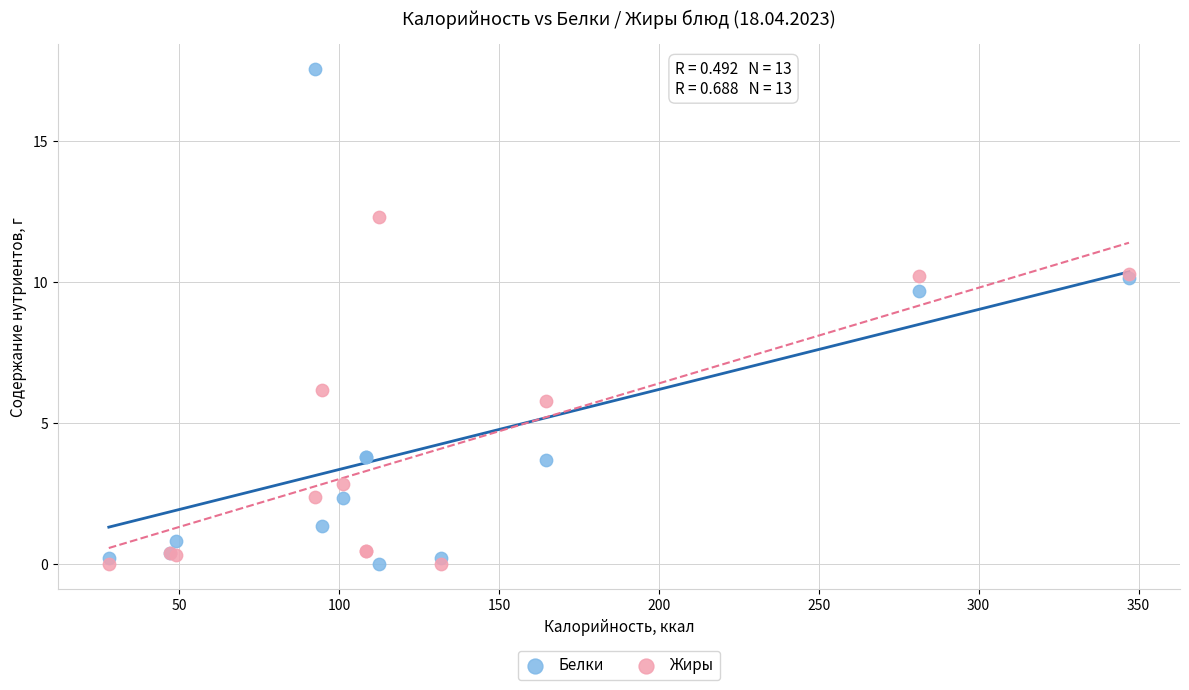

Which series has the largest Y range (max minus min)?

Белки